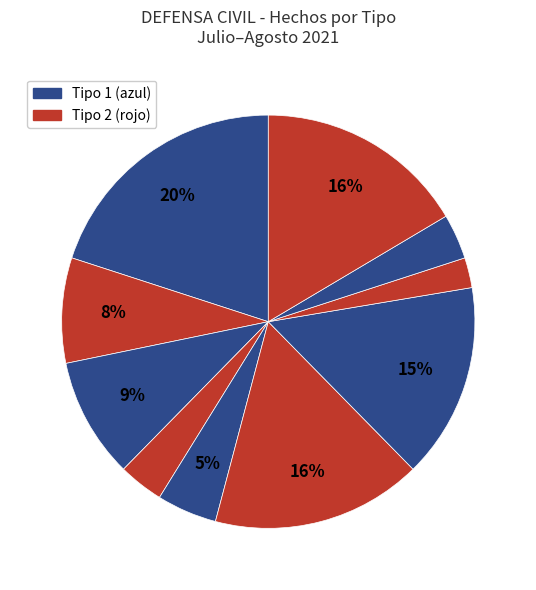

How many slices are in this pie chart?

10